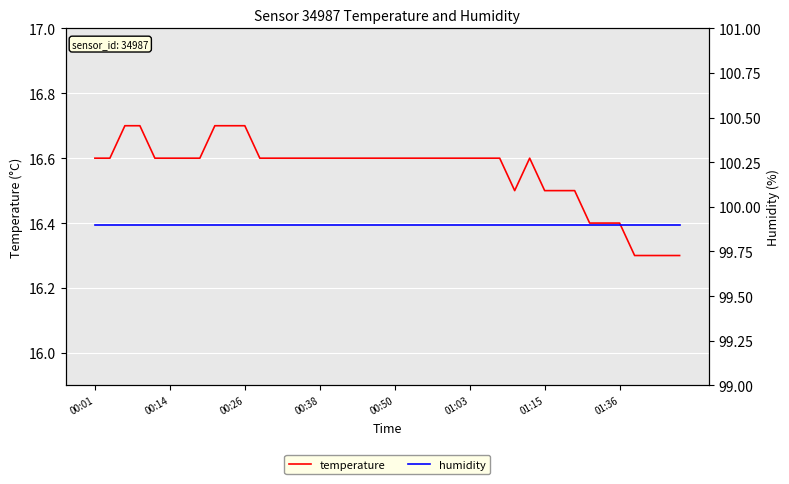

How many temperature values are between 16 and 17?

40